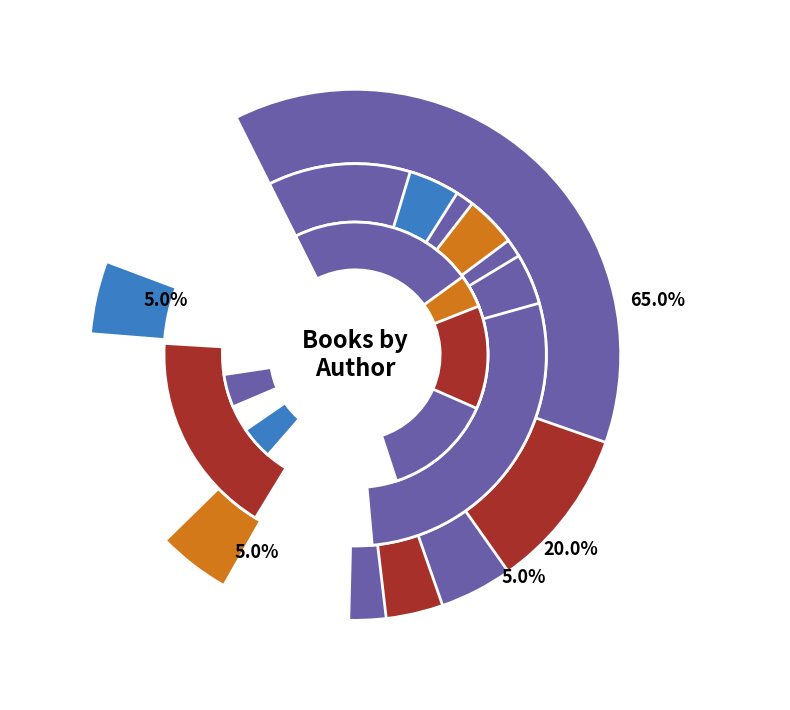

How much of the chart is everything except Cynthia Rylant (20564573)?

35.0%